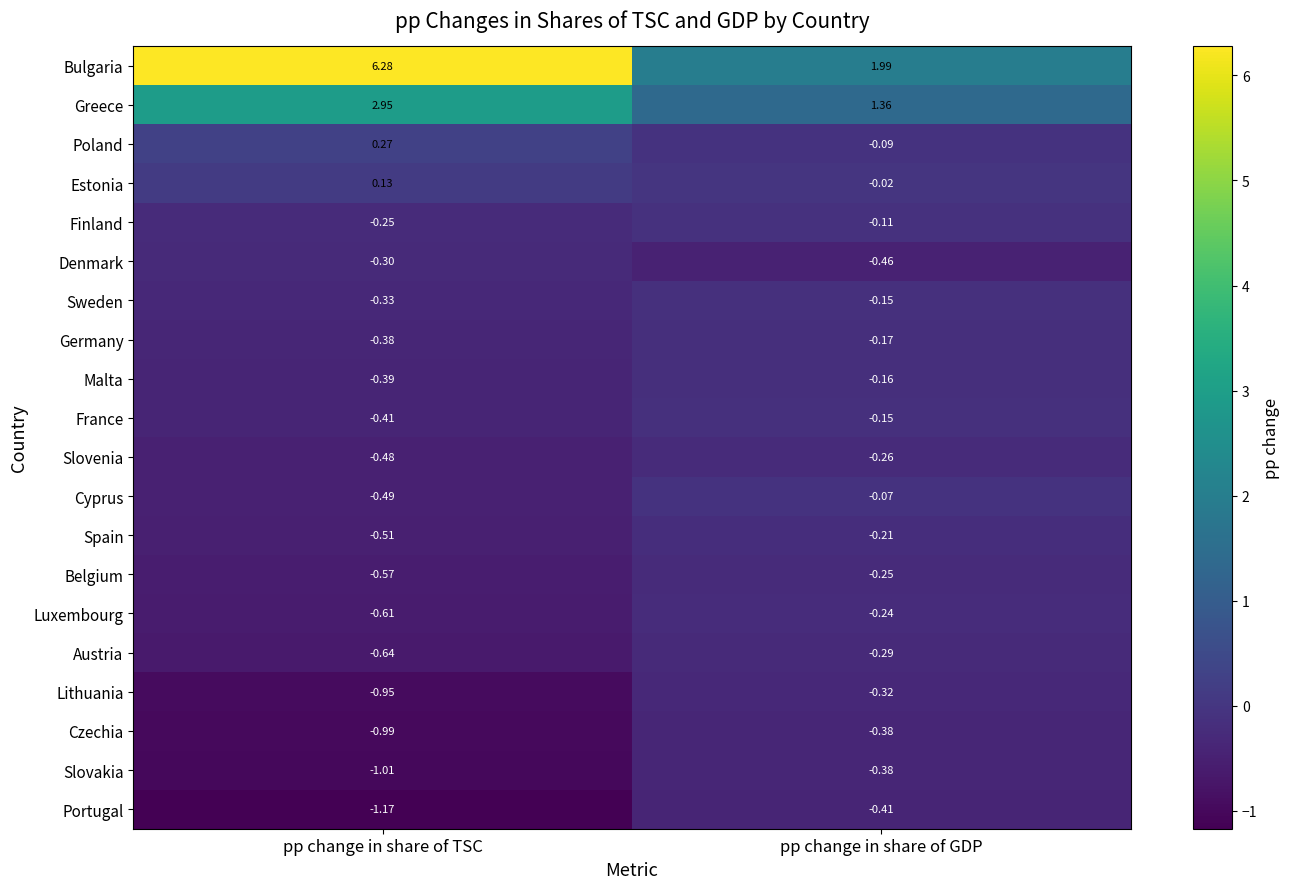

Which series has the largest range (max minus min)?

Bulgaria